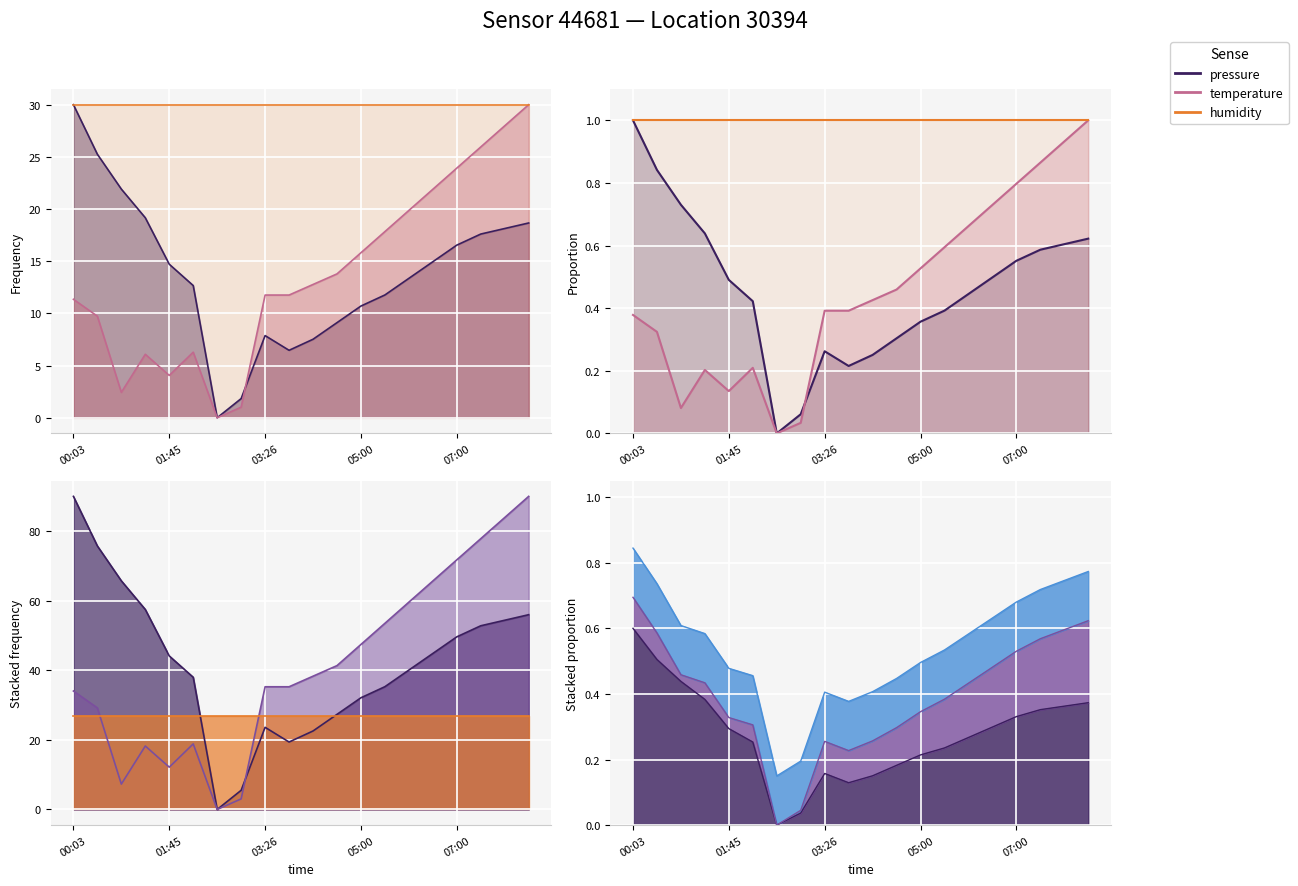

True or false: humidity and temperature intersect in this chart.

False